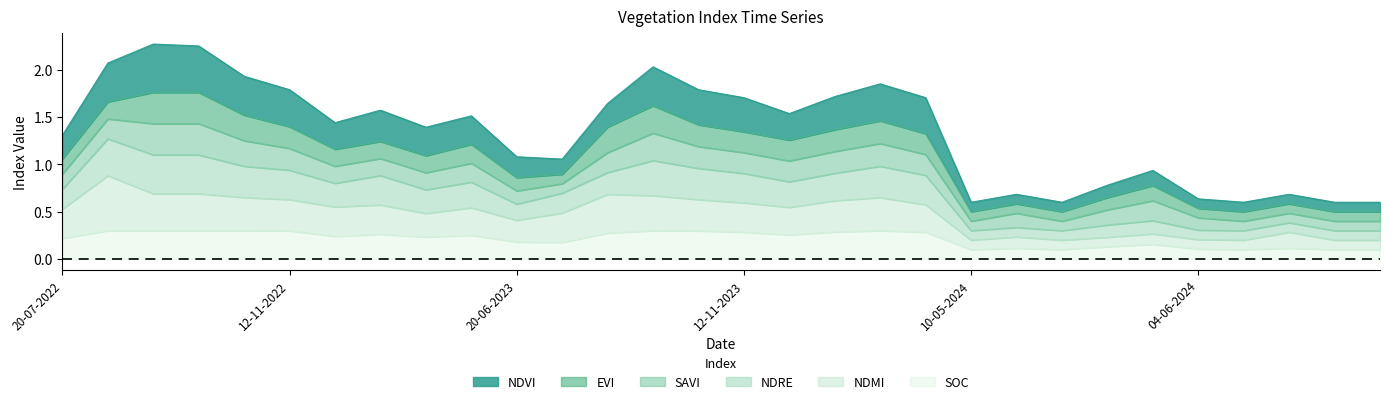

True or false: ndvi and ndre cross at least once.

False